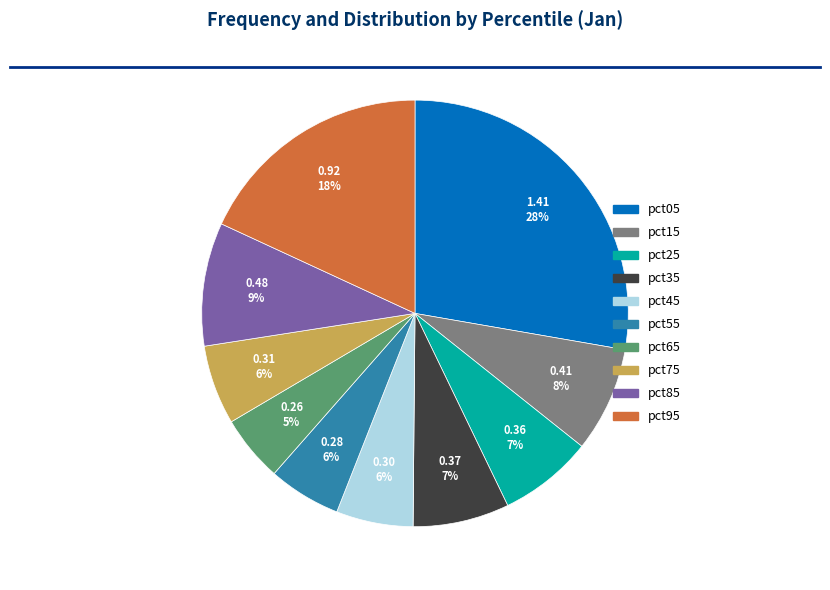

Which has a higher value, pct35 or pct65?

pct35